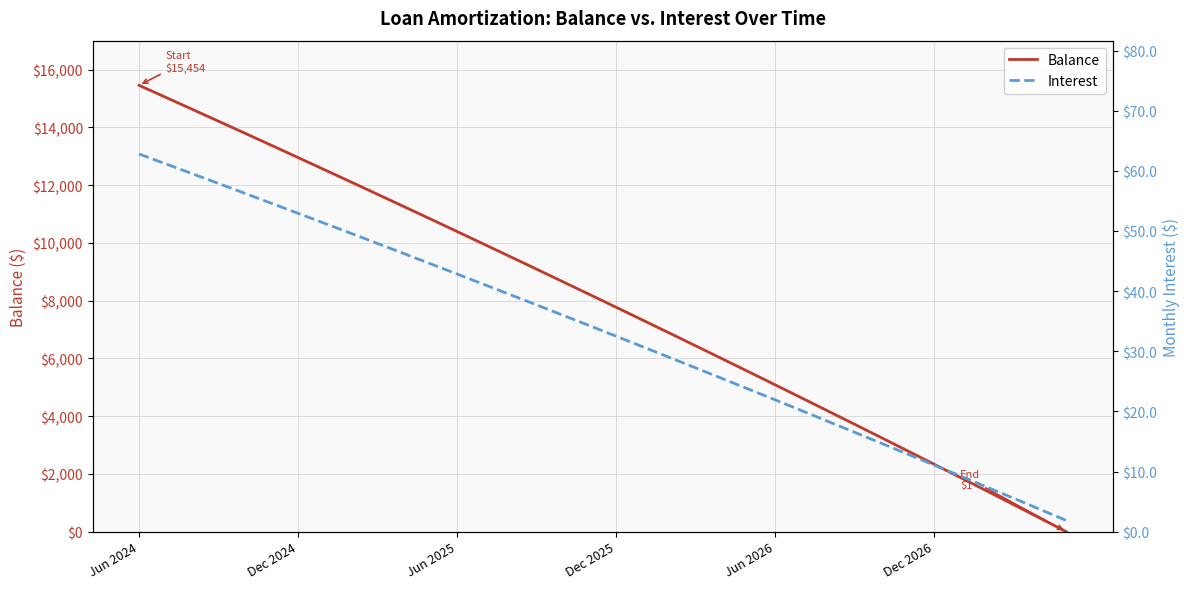

Reading left to right, list all the values displayed in this chart.

Balance: 15454.0	15041.0	14627.0	14211.0	13794.0	13375.0	12954.0	12532.0	12108.0	11682.0	11255.0	10826.0	10395.0	9962.0	9528.0	9092.0	8654.0	8215.0	7774.0	7331.0	6886.0	6440.0	5992.0	5542.0	5090.0	4636.0	4181.0	3724.0	3265.0	2804.0	2341.0	1877.0	1411.0	943.0	473.0	1.0
Interest: 62.8	61.2	59.5	57.9	56.2	54.6	52.9	51.3	49.6	47.9	46.2	44.5	42.9	41.1	39.4	37.7	36.0	34.3	32.5	30.8	29.0	27.3	25.5	23.7	21.9	20.1	18.4	16.6	14.7	12.9	11.1	9.3	7.4	5.6	3.7	1.9